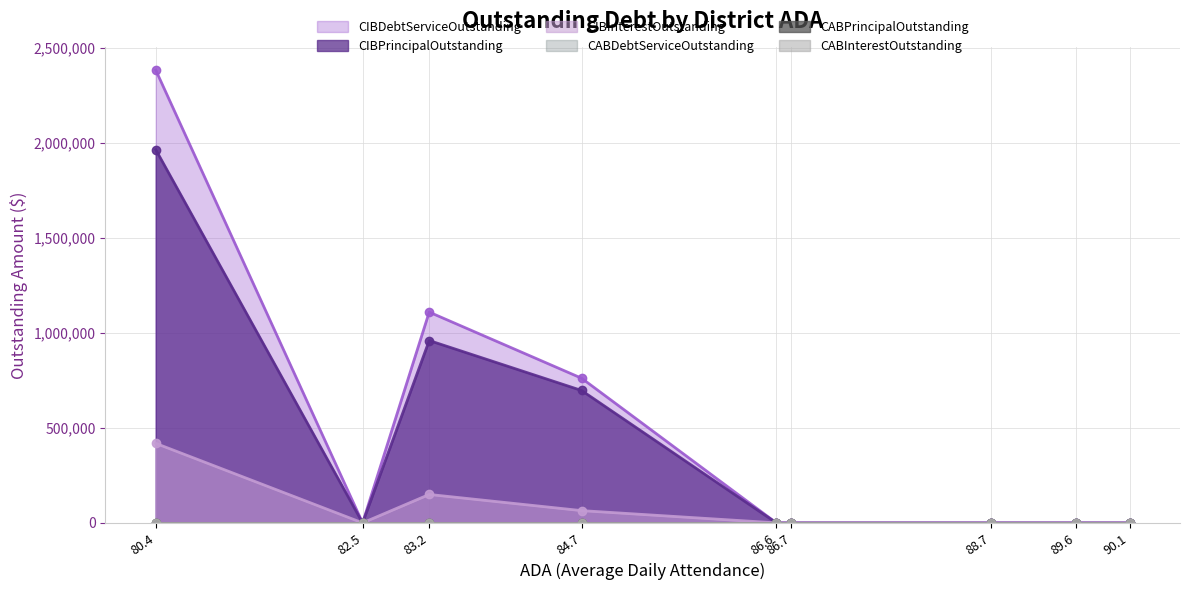

Rank the series by their maximum value, from lowest to highest.

CABPrincipalOutstanding, CABInterestOutstanding, CABDebtServiceOutstanding, CIBInterestOutstanding, CIBPrincipalOutstanding, CIBDebtServiceOutstanding